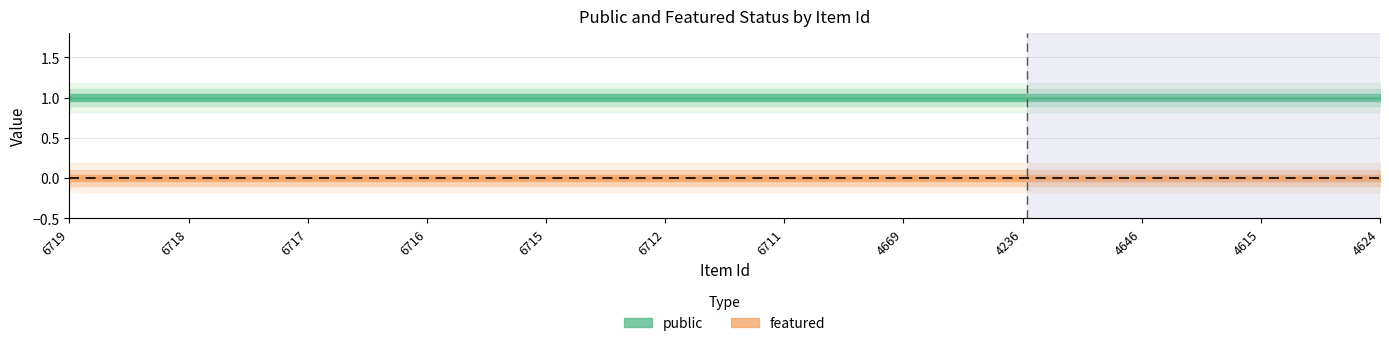

True or false: featured and public intersect in this chart.

False